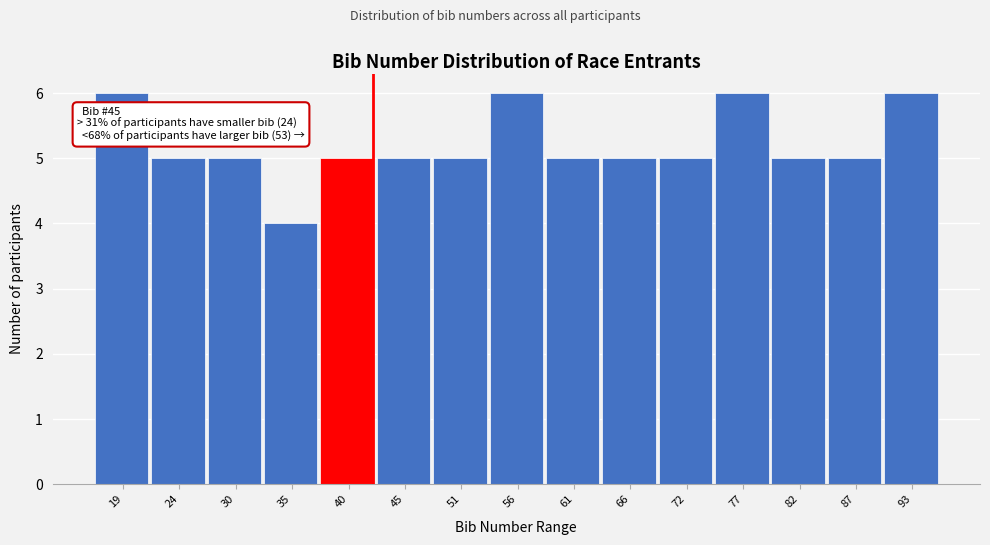

Reading right to left, what are all the values shown in this chart?

6	5	5	6	5	5	5	6	5	5	5	4	5	5	6